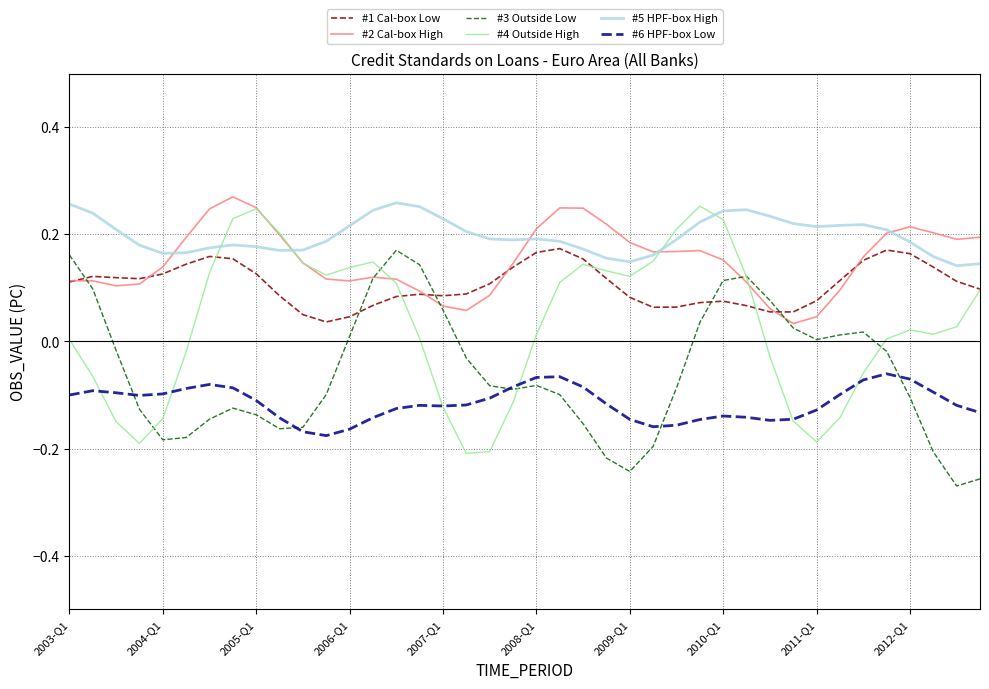

True or false: #2 Cal-box High and #3 Outside Low cross at least once.

False